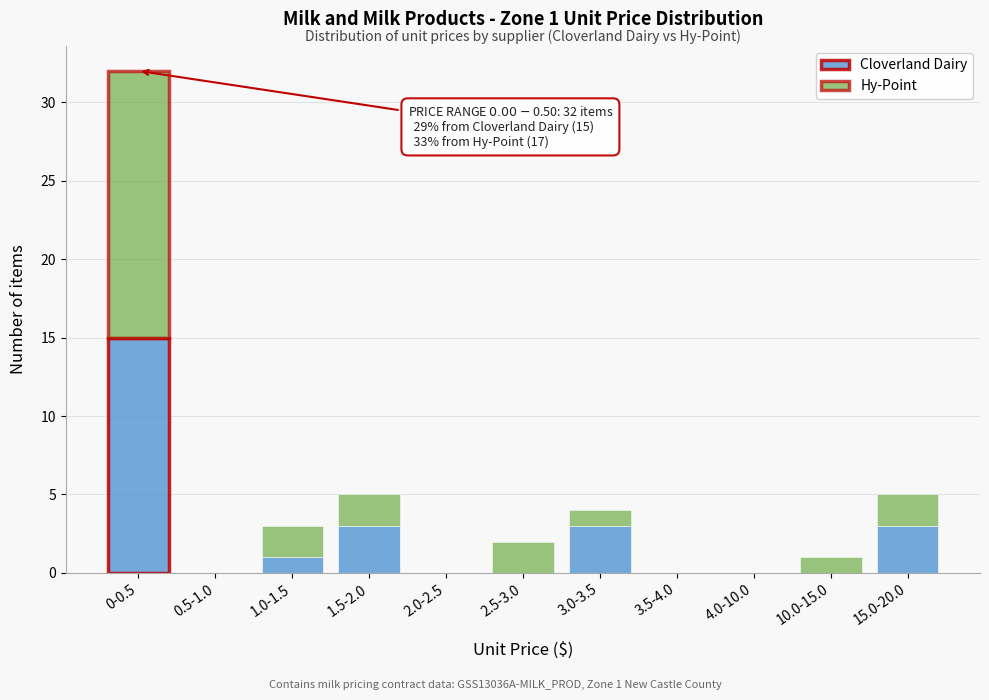

Reading left to right, what are the values for Cloverland Dairy?

0-0.5=15	0.5-1.0=0	1.0-1.5=1	1.5-2.0=3	2.0-2.5=0	2.5-3.0=0	3.0-3.5=3	3.5-4.0=0	4.0-10.0=0	10.0-15.0=0	15.0-20.0=3